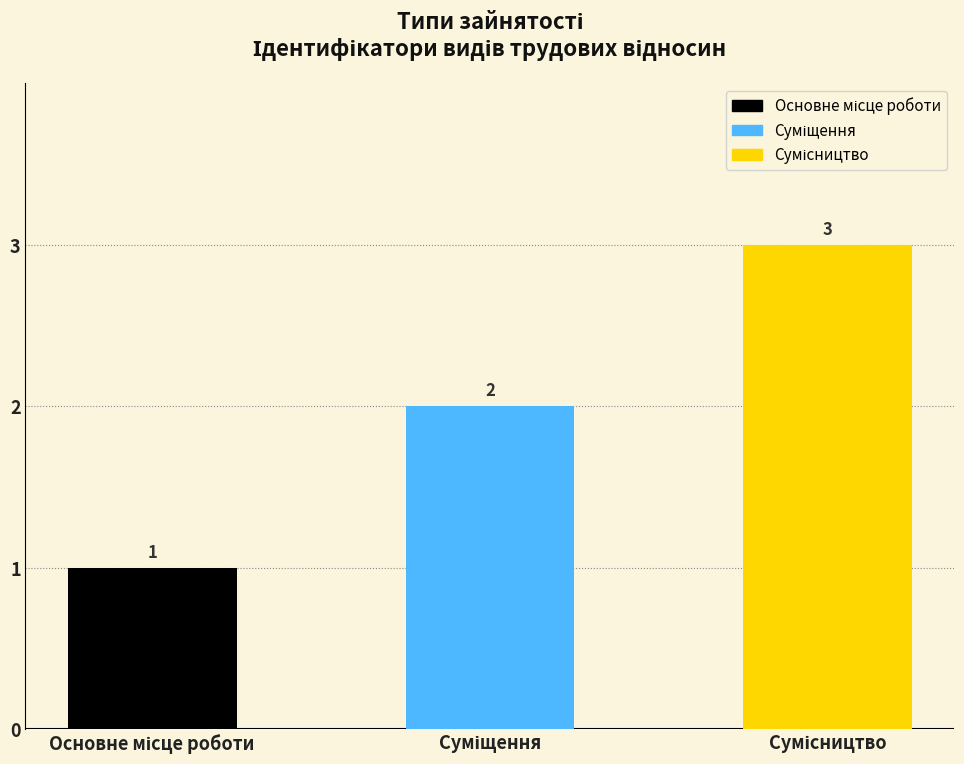

Are the bars horizontal?

No